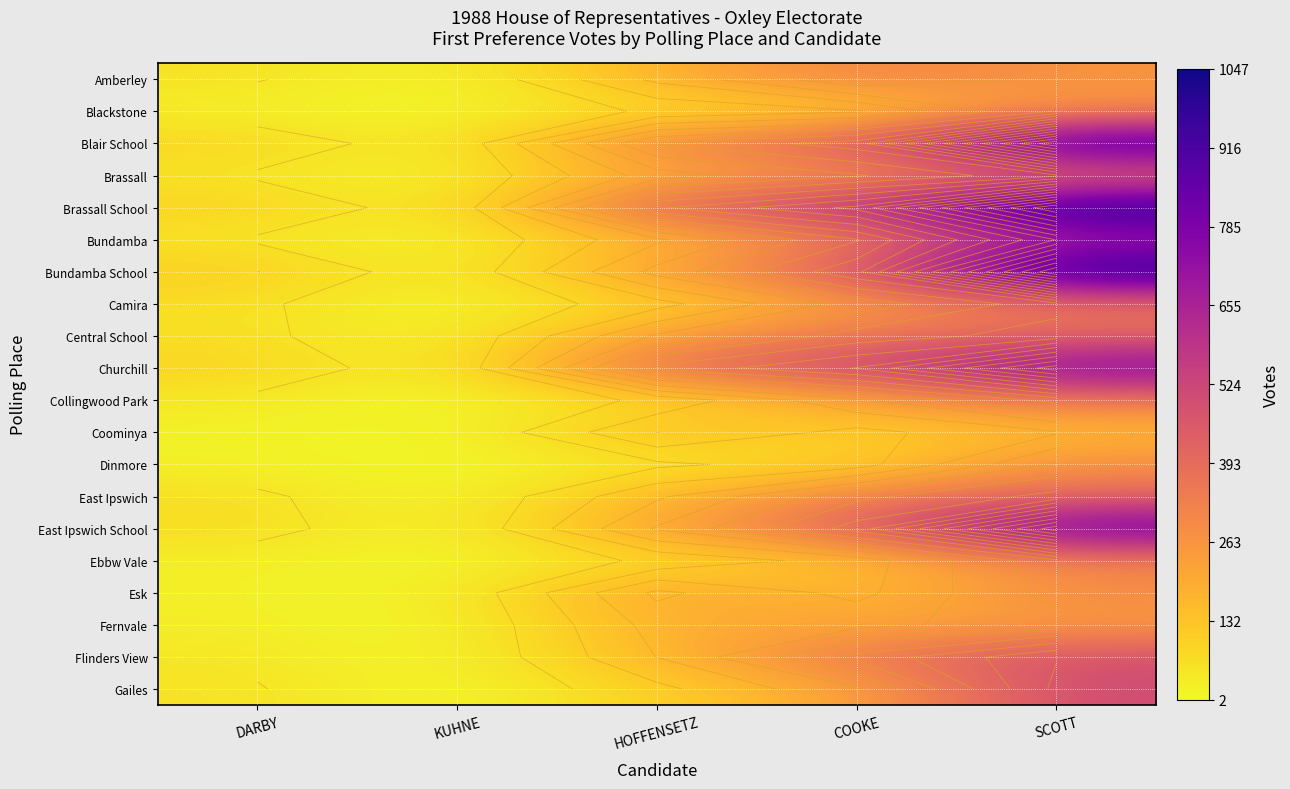

The East Ipswich School series shows 528 at SCOTT. True or false?

False